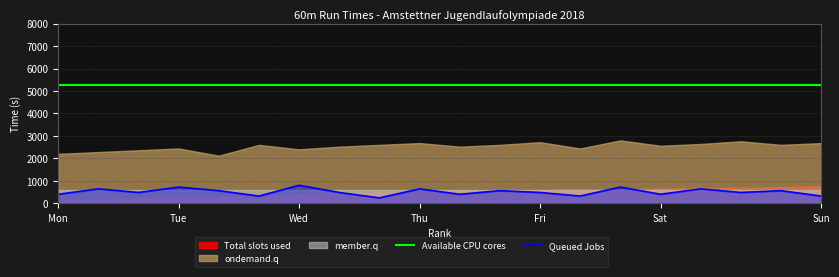

What value does the Queued Jobs series have at Tue?

720.0